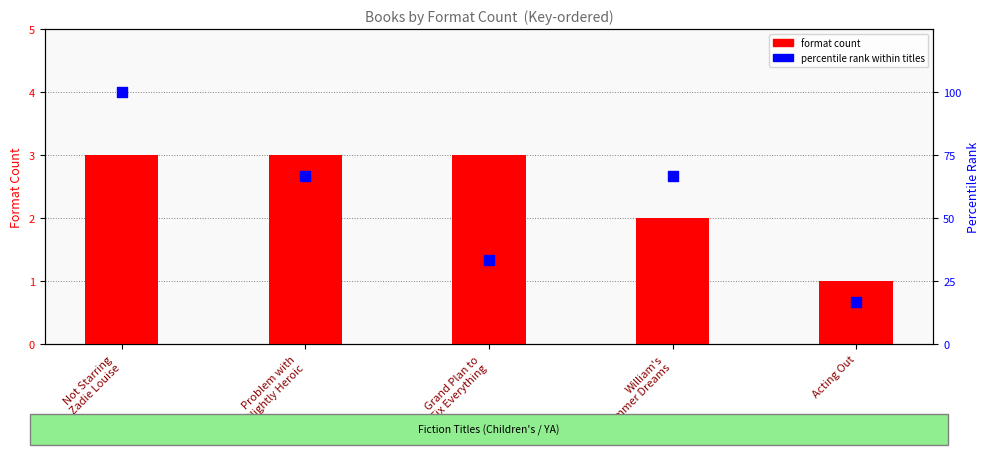

Is the value of percentile rank within titles at Grand Plan to
Fix Everything greater than the value of format count at Grand Plan to
Fix Everything?

Yes